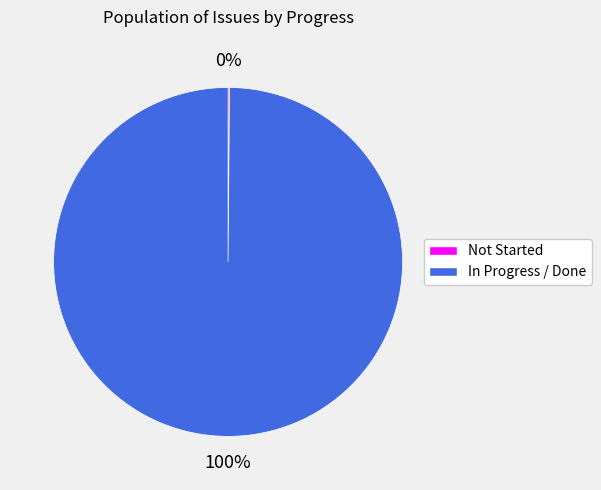

Is there a majority slice in this chart?

Yes